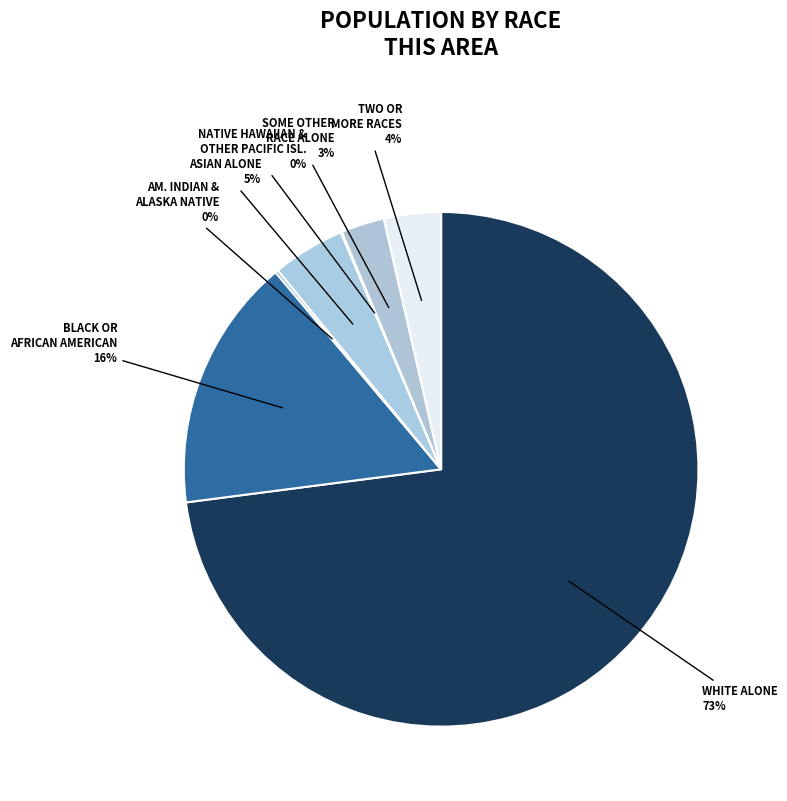

Is it true that SOME OTHER RACE ALONE is 3% of the pie?

True